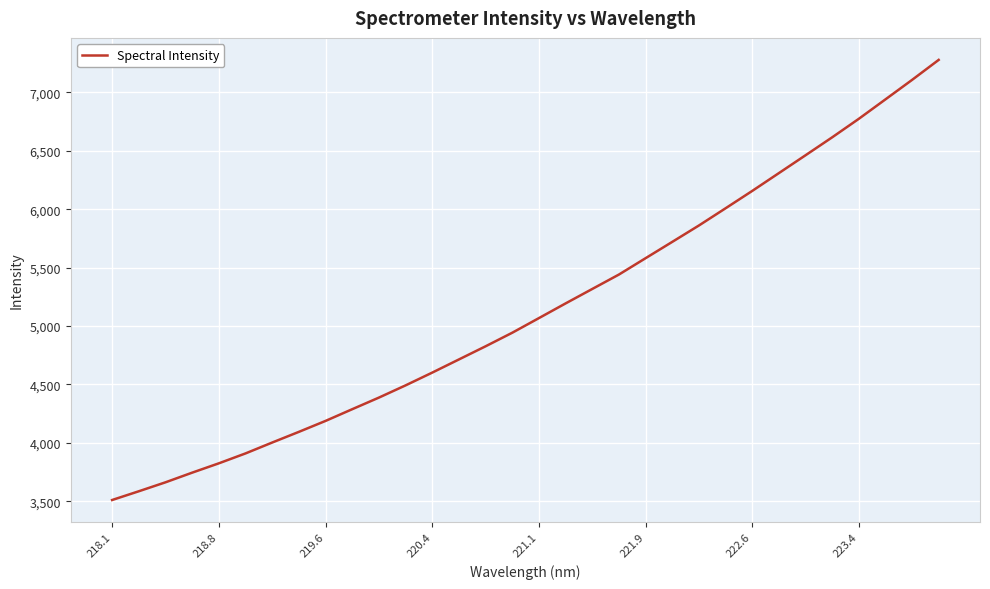

Is this an area chart (filled region under the line)?

No